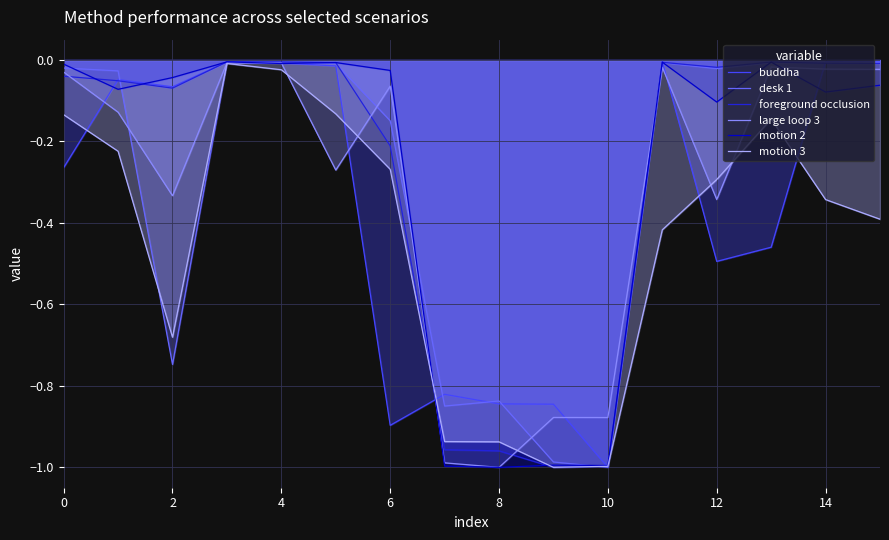

Is the value of foreground occlusion at 12 greater than the value of buddha at 6?

Yes